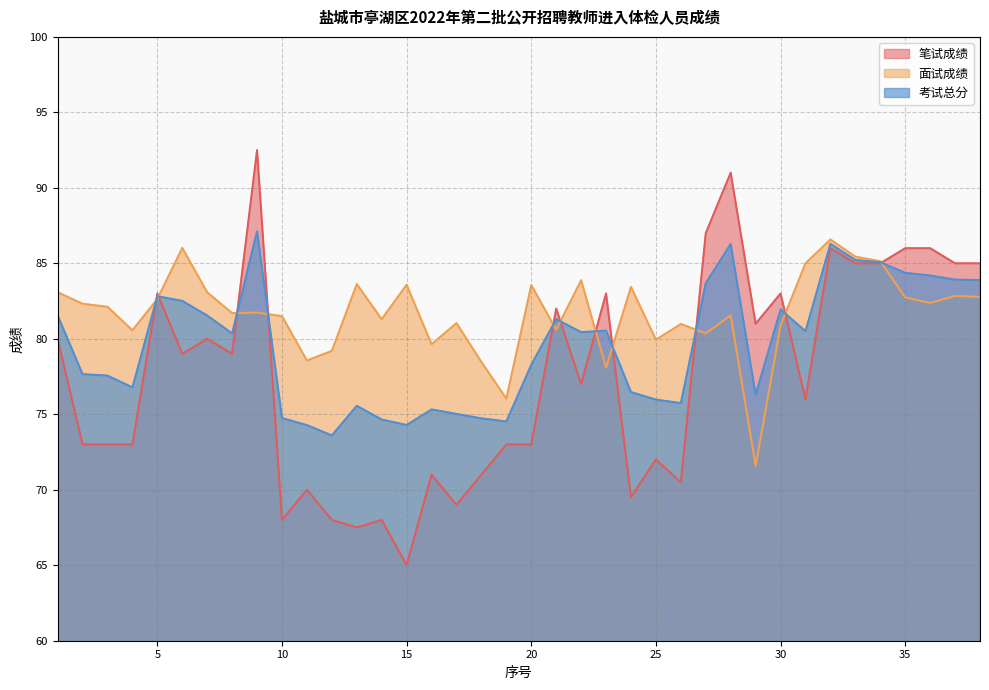

What is the value of the 面试成绩 point at the 8th from the left?

81.7